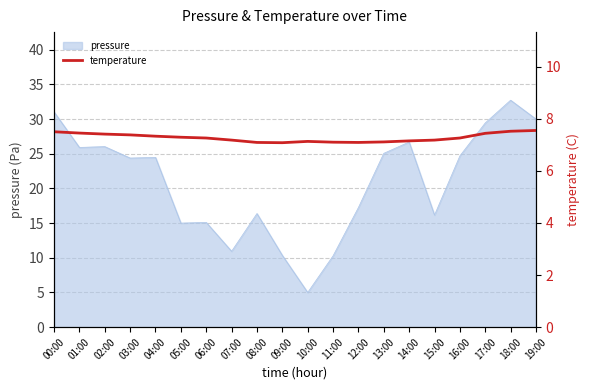

Does the chart display data point markers on the line(s)?

No